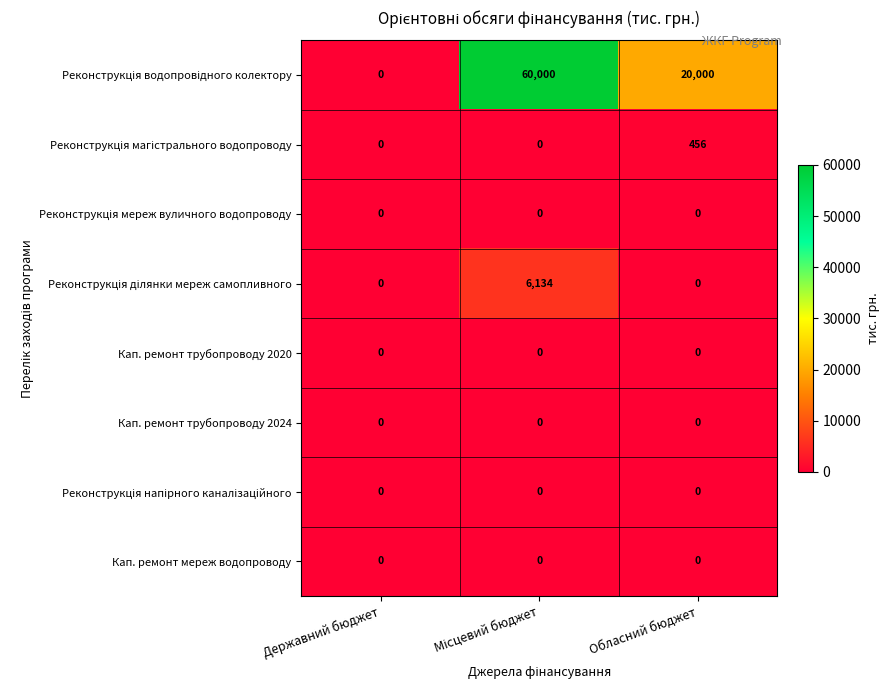

How many series are shown in this chart?

8